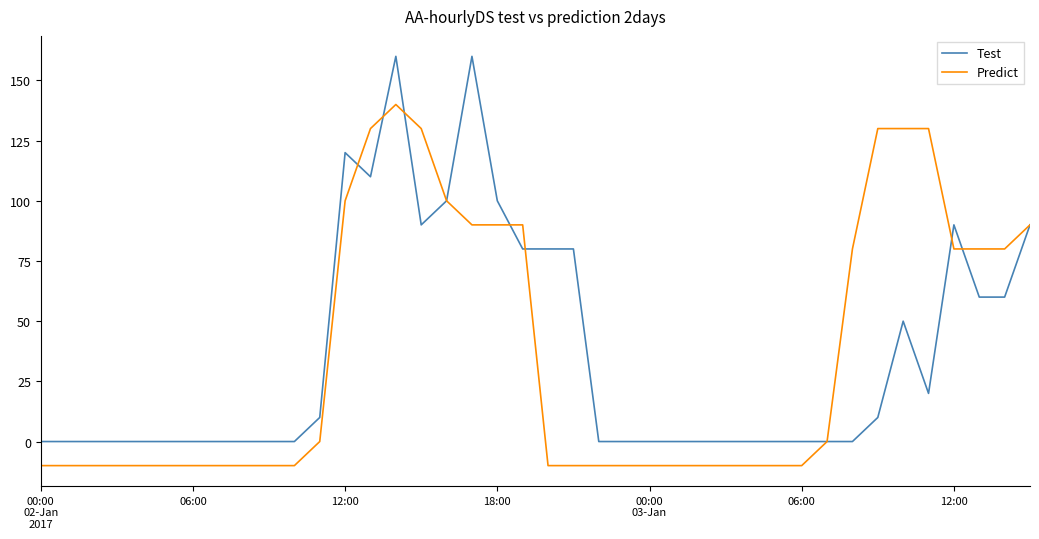

How many lines are shown in the chart?

2